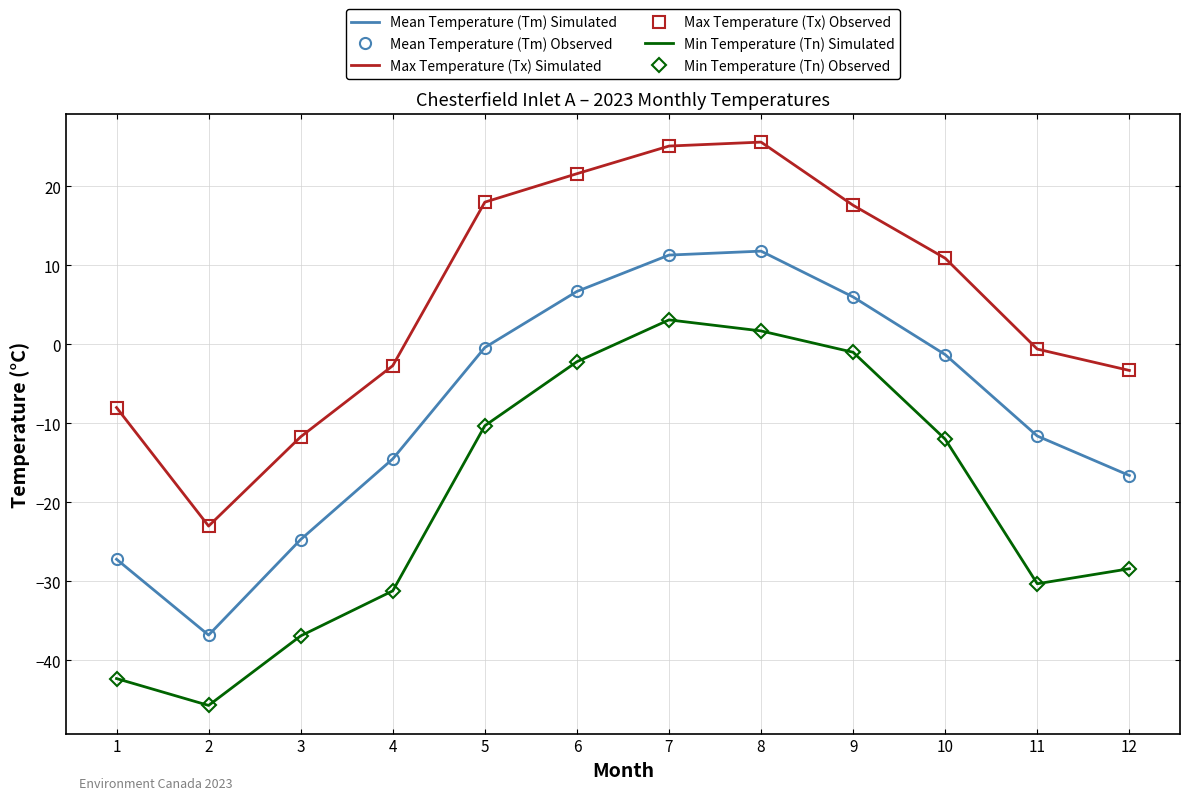

What is the maximum value for Mean Temperature (Tm) Observed?

11.8